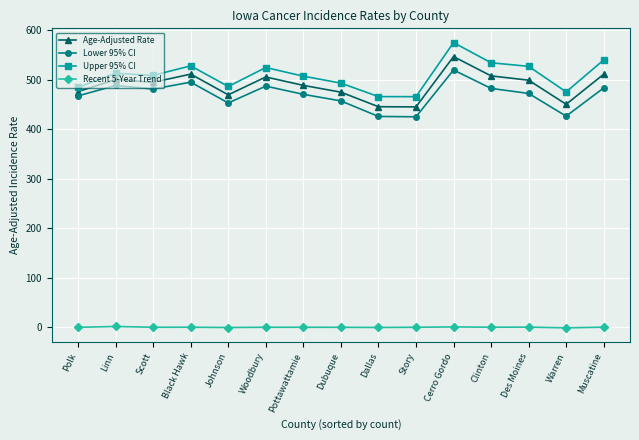

What is the sum of all Upper 95% CI values?

7635.8